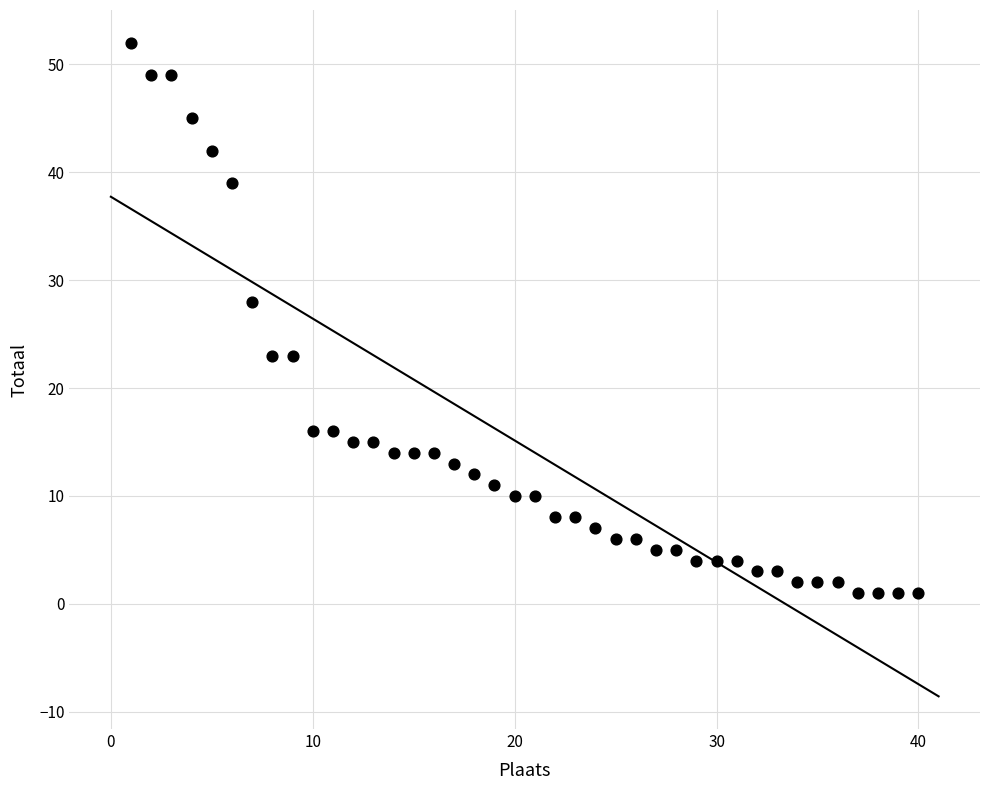

What Y value in the scatter plot is closest to 26?

28